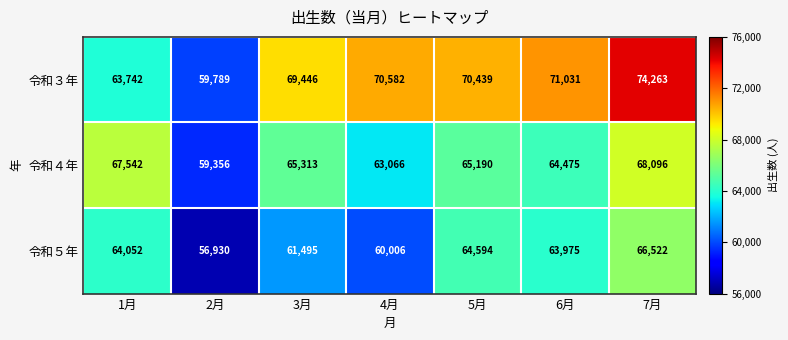

What is the spread (max minus min) of values at 3月?

7951